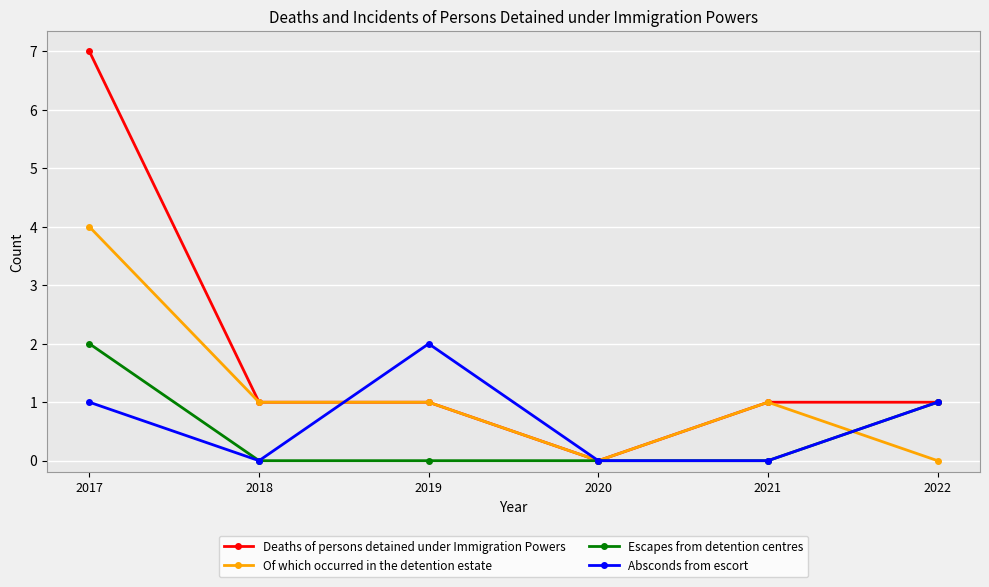

Where is the first local minimum for Absconds from escort?

2018